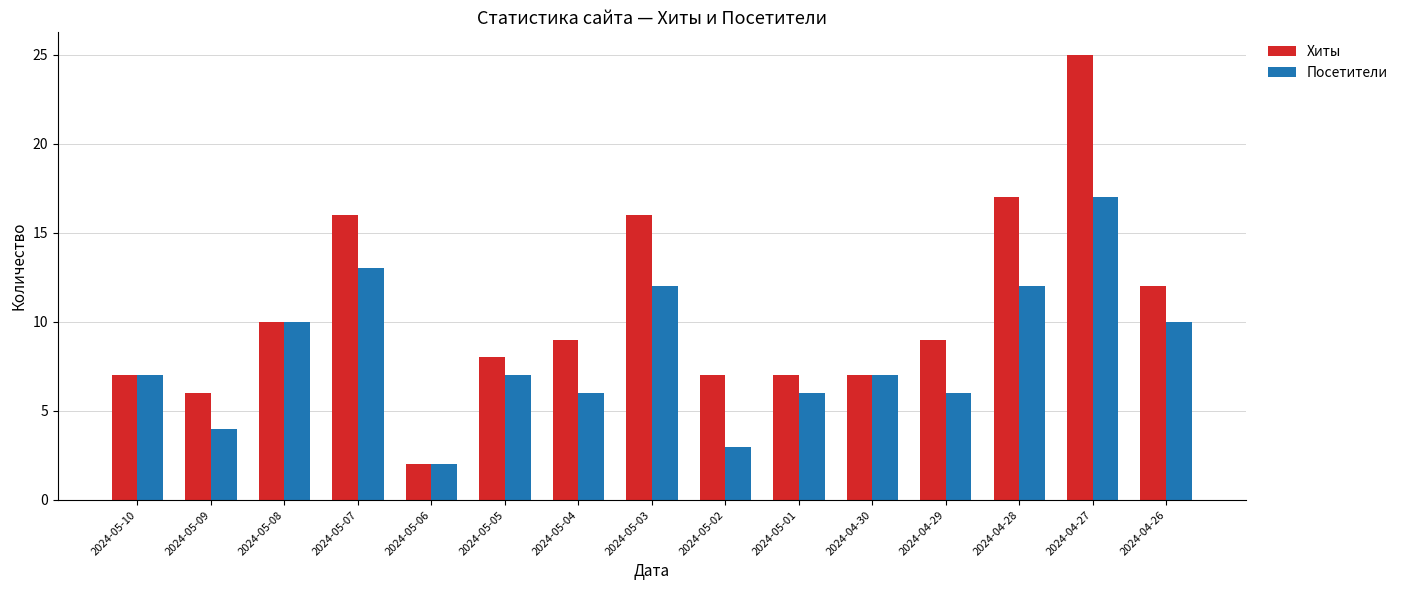

What is the difference between the highest and lowest values at 2024-05-05?

1